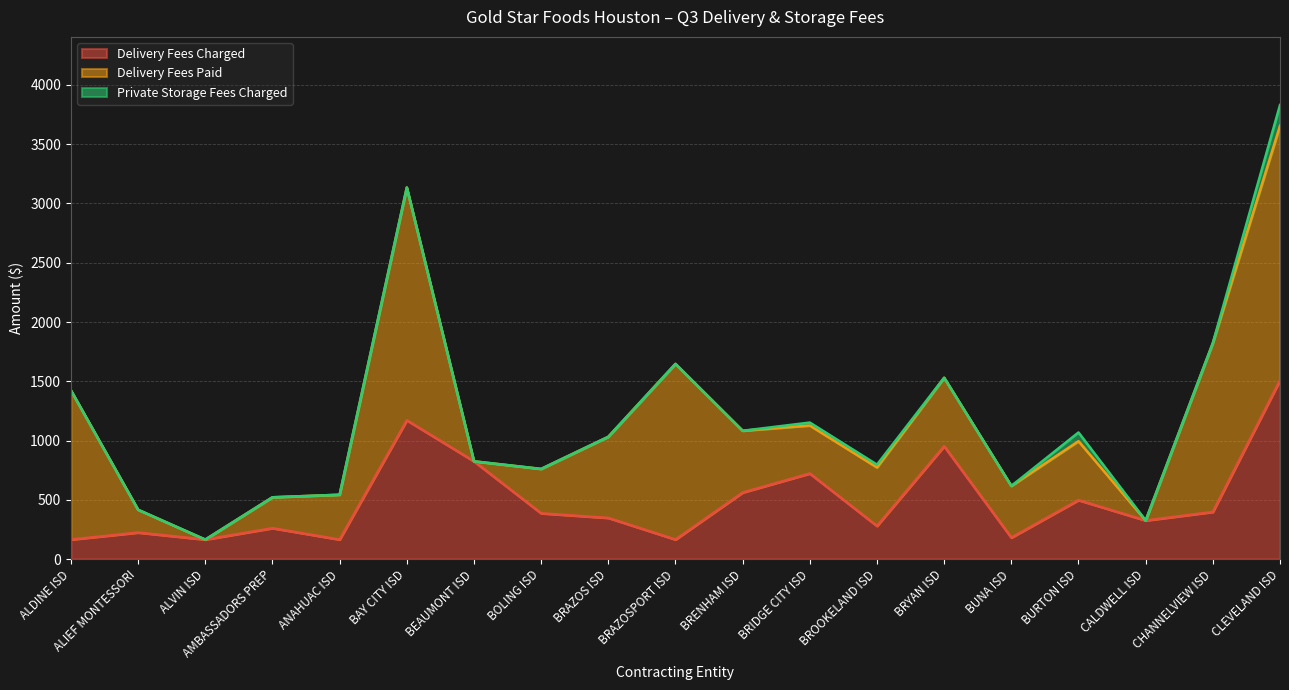

How many values in Private Storage Fees Charged are above zero?

4